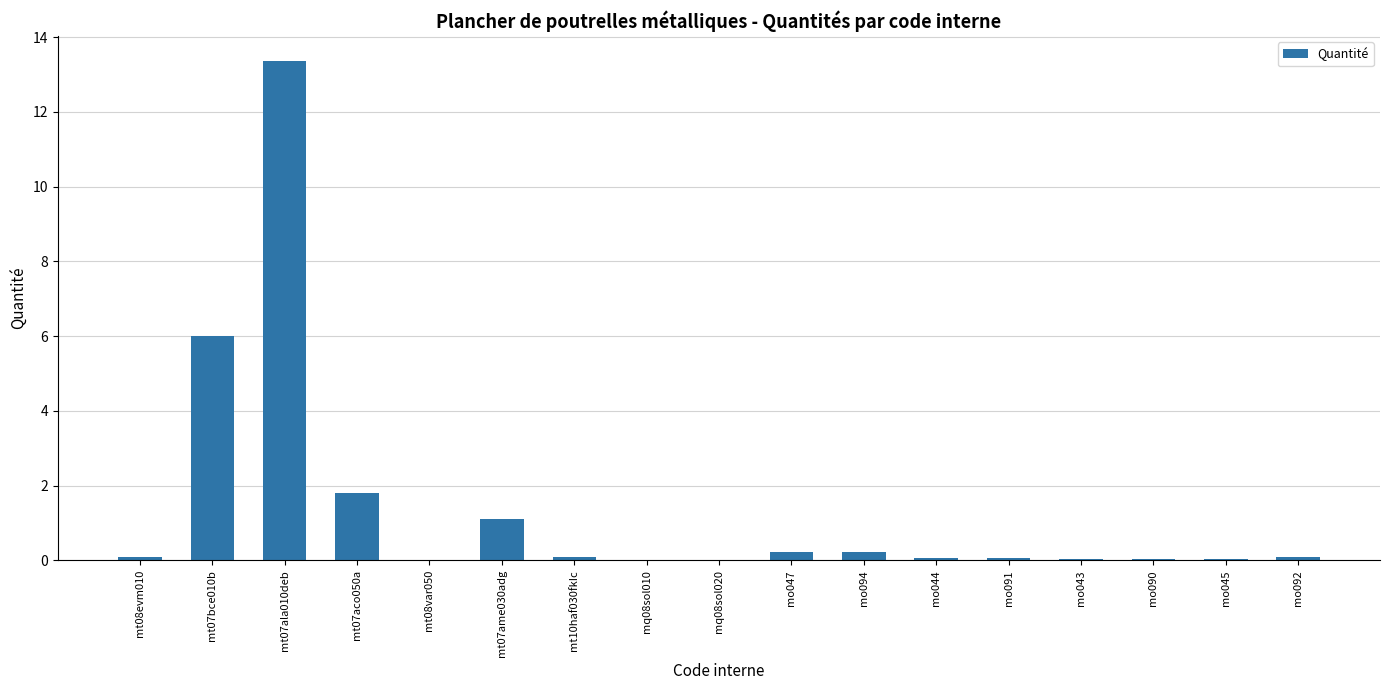

Does the chart contain stacked bars?

No